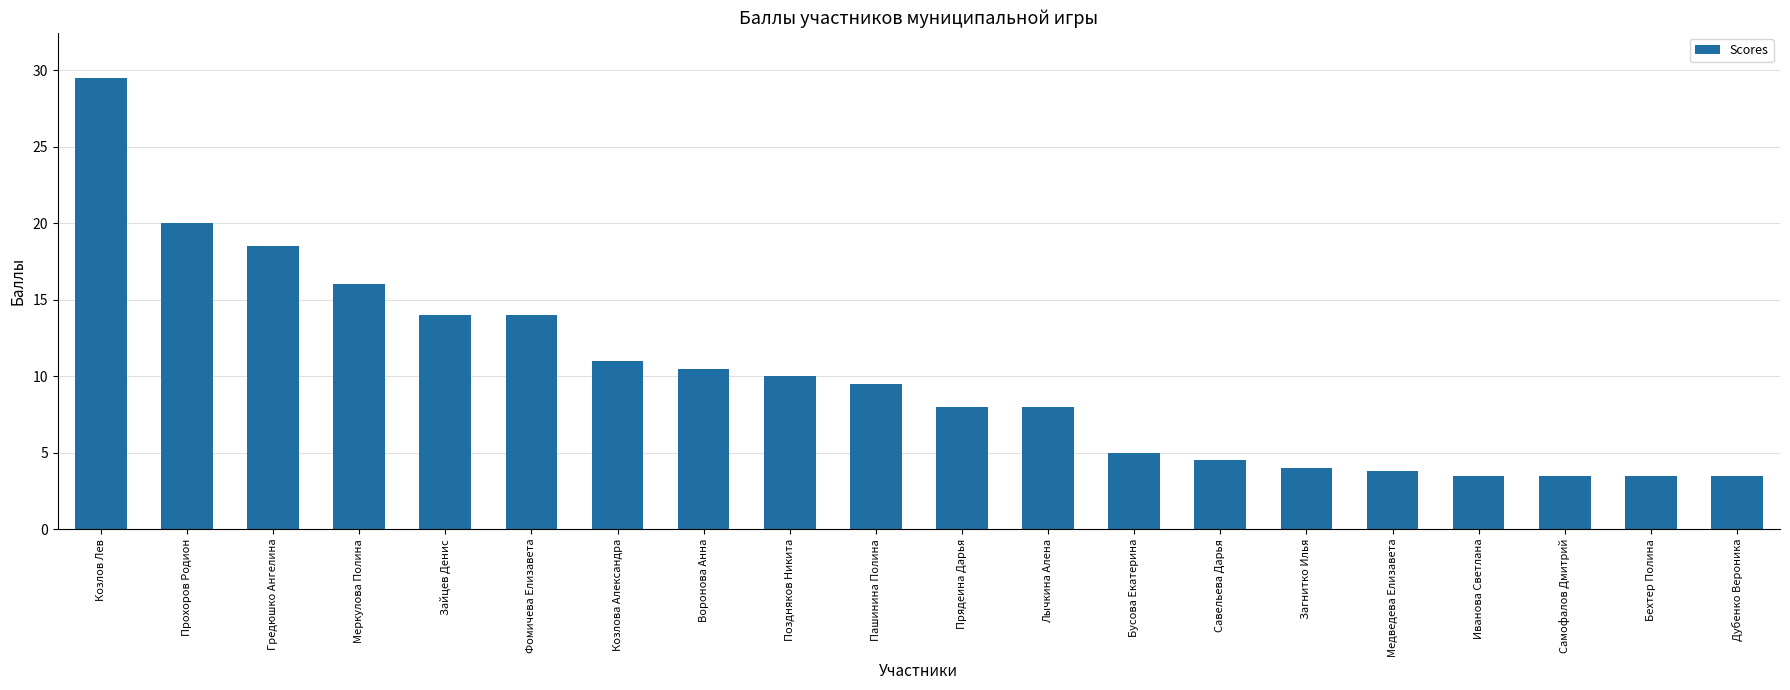

Reading right to left, list all the values displayed in this chart.

3.5	3.5	3.5	3.5	3.8	4.0	4.5	5.0	8.0	8.0	9.5	10.0	10.5	11.0	14.0	14.0	16.0	18.5	20.0	29.5